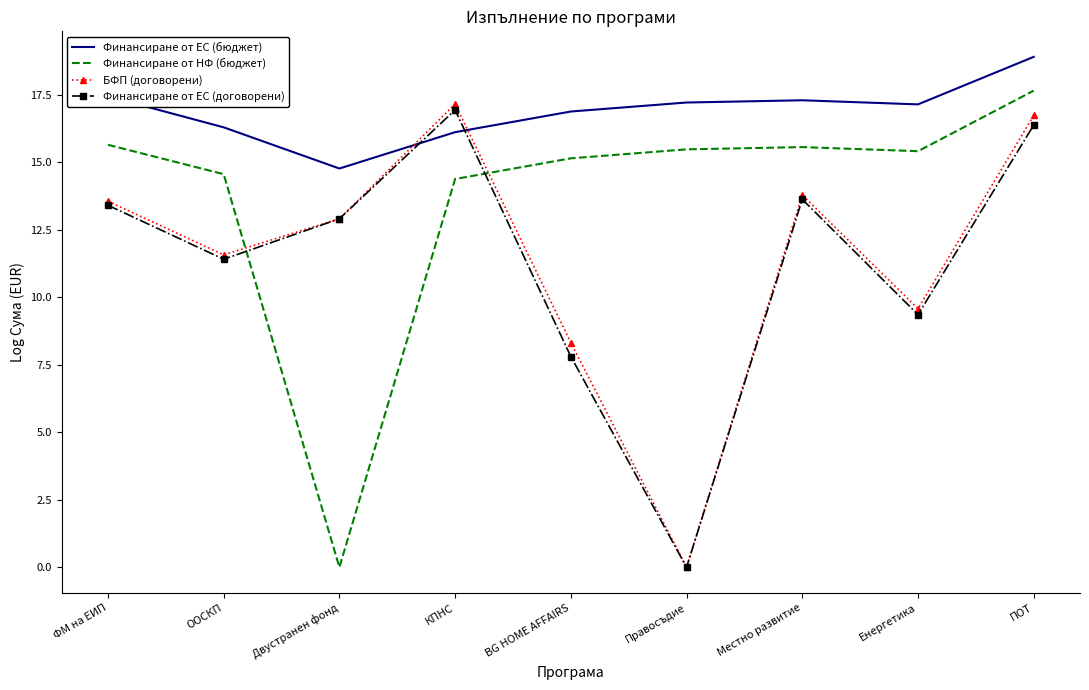

True or false: Финансиране от ЕС (договорени) and Финансиране от НФ (бюджет) intersect in this chart.

True